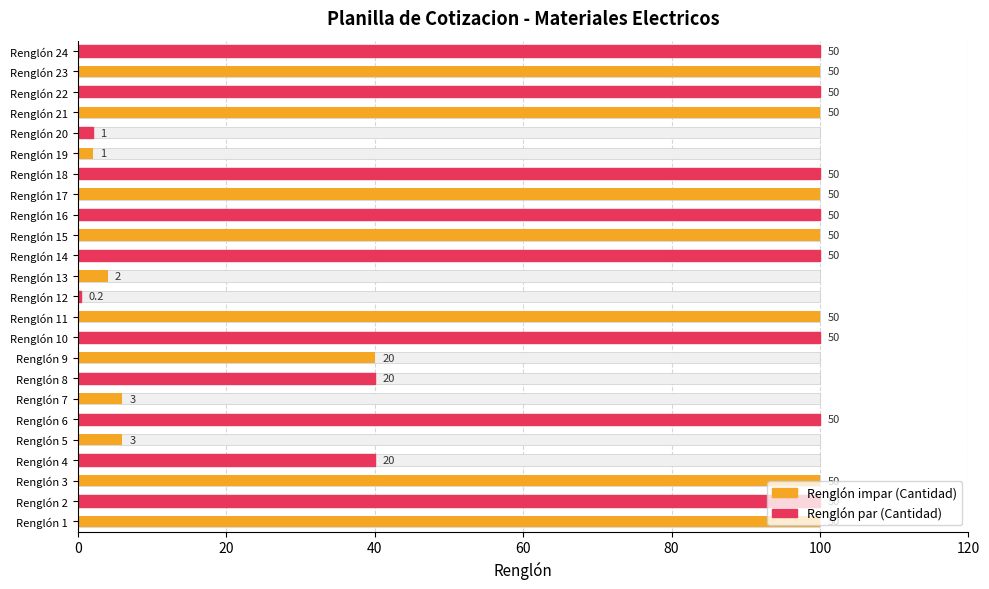

What is the sum of all values?

1640.4